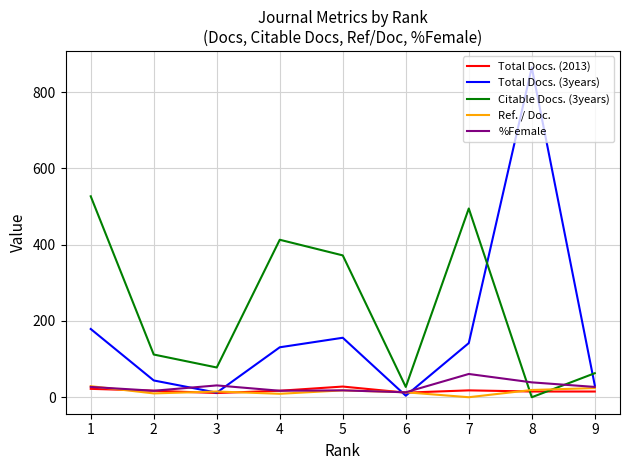

What is the maximum value for Ref. / Doc.?

29